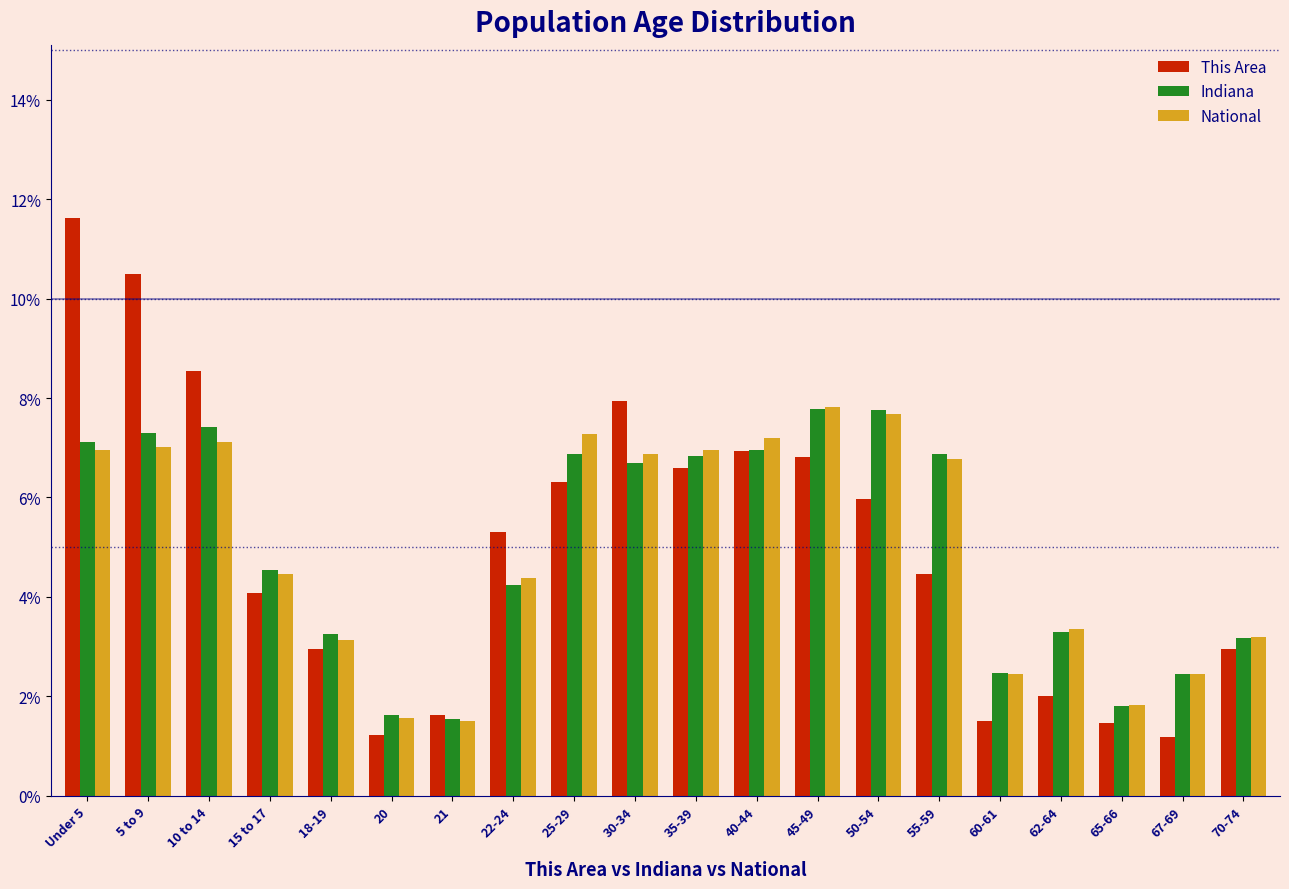

Is the value of Indiana at 15 to 17 greater than the value of This Area at 25-29?

No